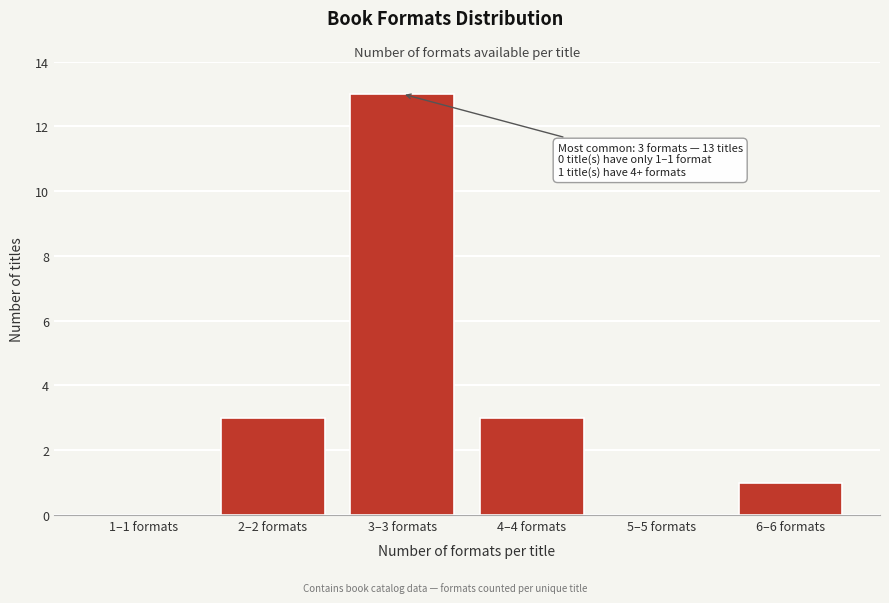

Reading right to left, what are all the values shown in this chart?

6–6 formats=1	5–5 formats=0	4–4 formats=3	3–3 formats=13	2–2 formats=3	1–1 formats=0